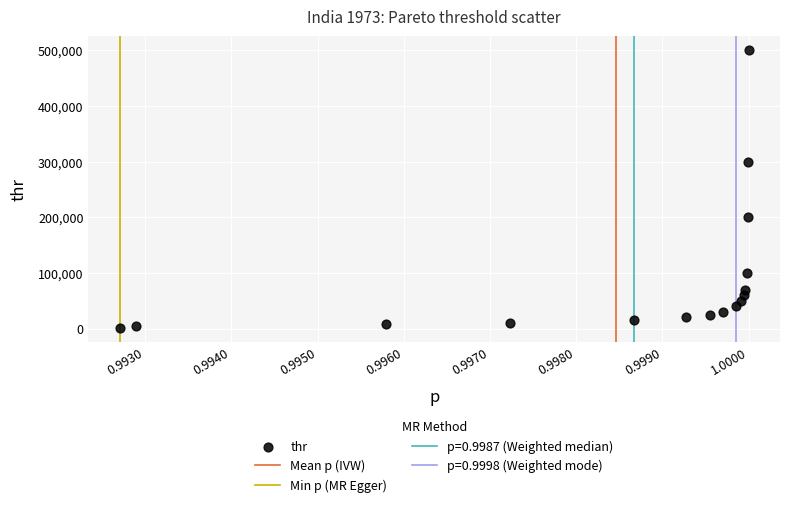

What is the range of Y values (max minus min)?

499000